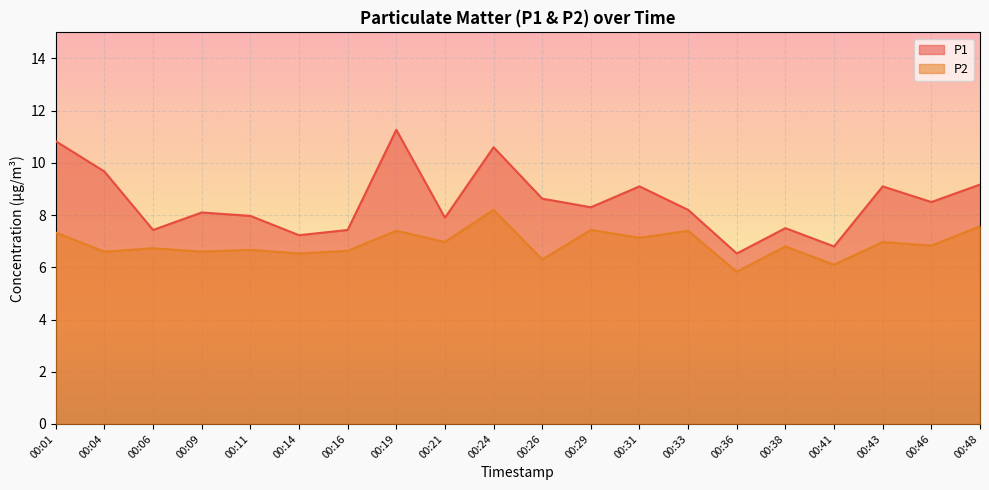

Reading right to left, what are all the values shown in this chart?

P1: 9.2	8.5	9.1	6.8	7.5	6.5	8.2	9.1	8.3	8.6	10.6	7.9	11.3	7.4	7.2	8.0	8.1	7.4	9.7	10.8
P2: 7.6	6.8	7.0	6.1	6.8	5.8	7.4	7.1	7.4	6.3	8.2	7.0	7.4	6.6	6.5	6.7	6.6	6.7	6.6	7.3